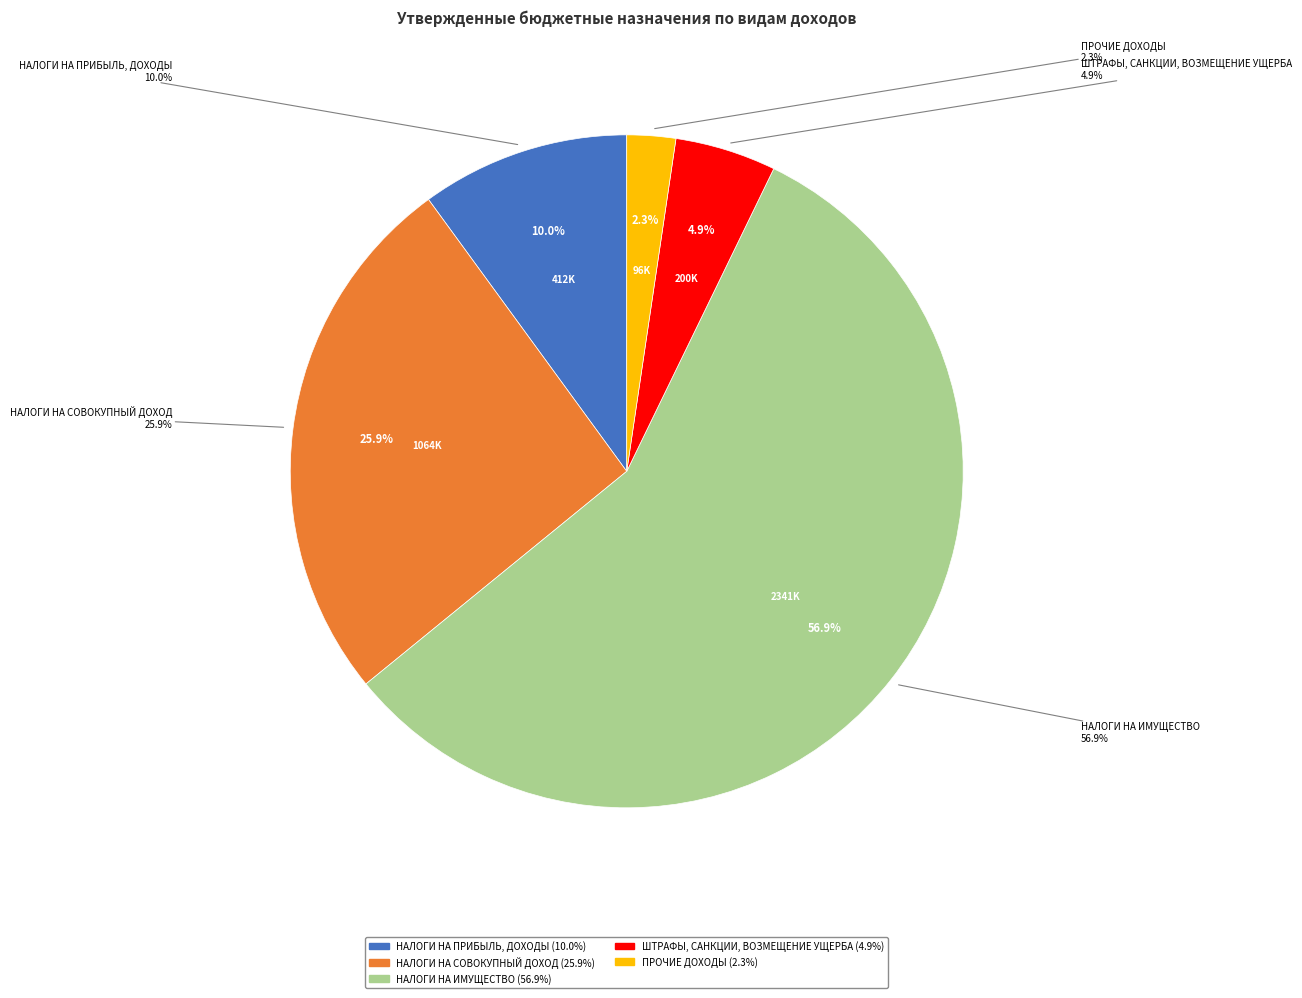

To the nearest percent, what is the difference between the НАЛОГИ НА ИМУЩЕСТВО and ПРОЧИЕ ДОХОДЫ slice percentages?

55%